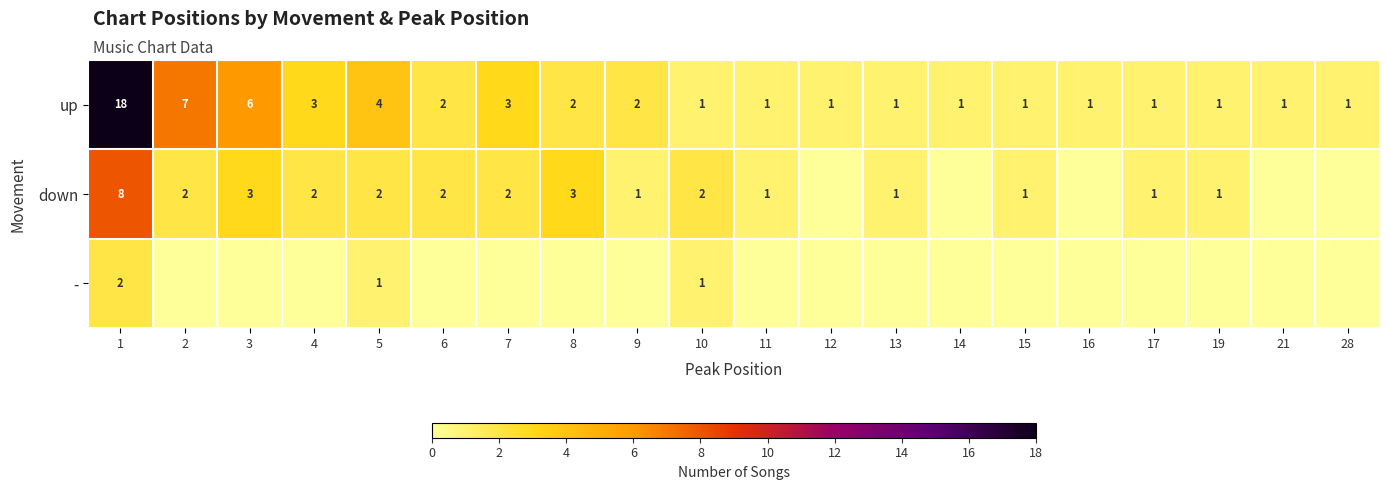

What is the maximum value for up?

18